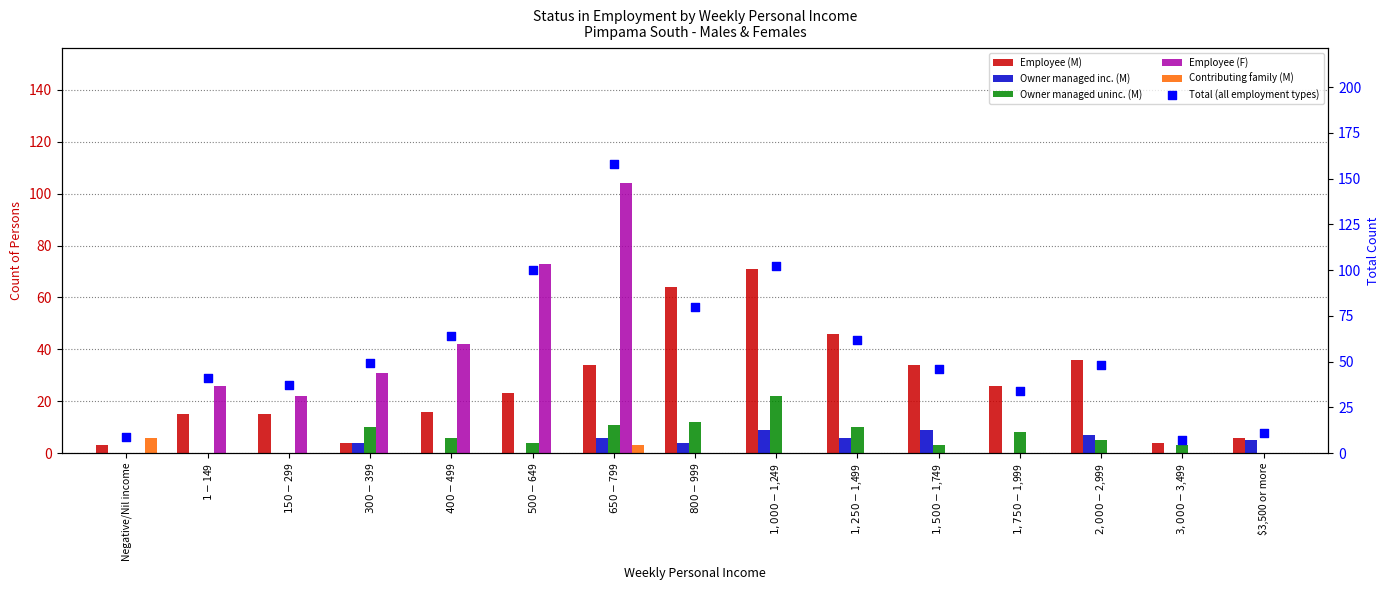

Is the value of Owner managed inc. (M) at $2,000-$2,999 greater than the value of Employee (F) at $300-$399?

No